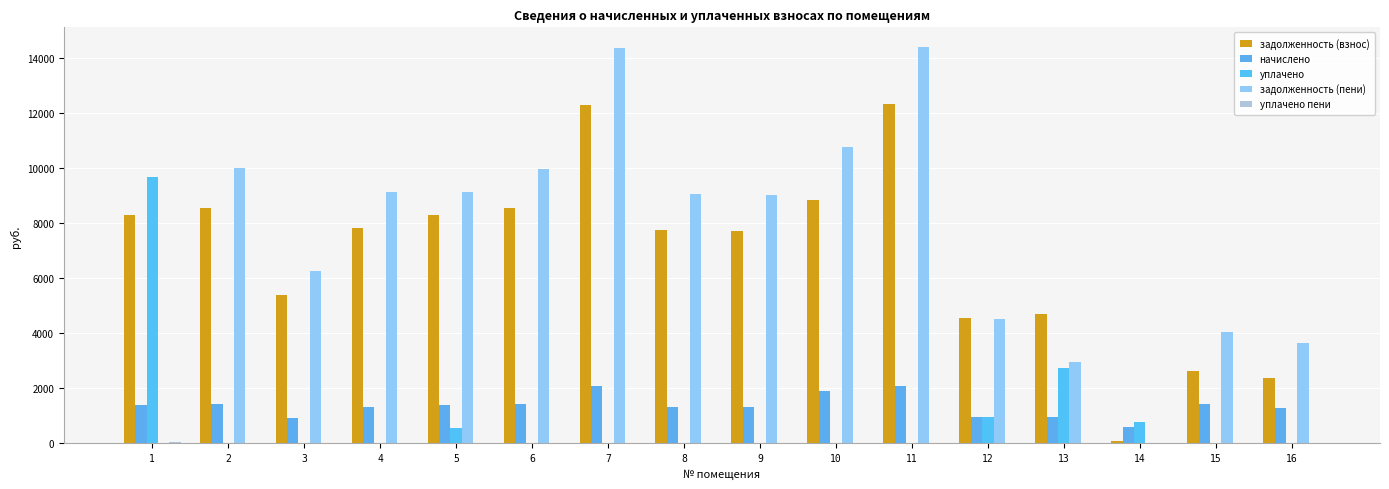

How many groups of bars are there?

16